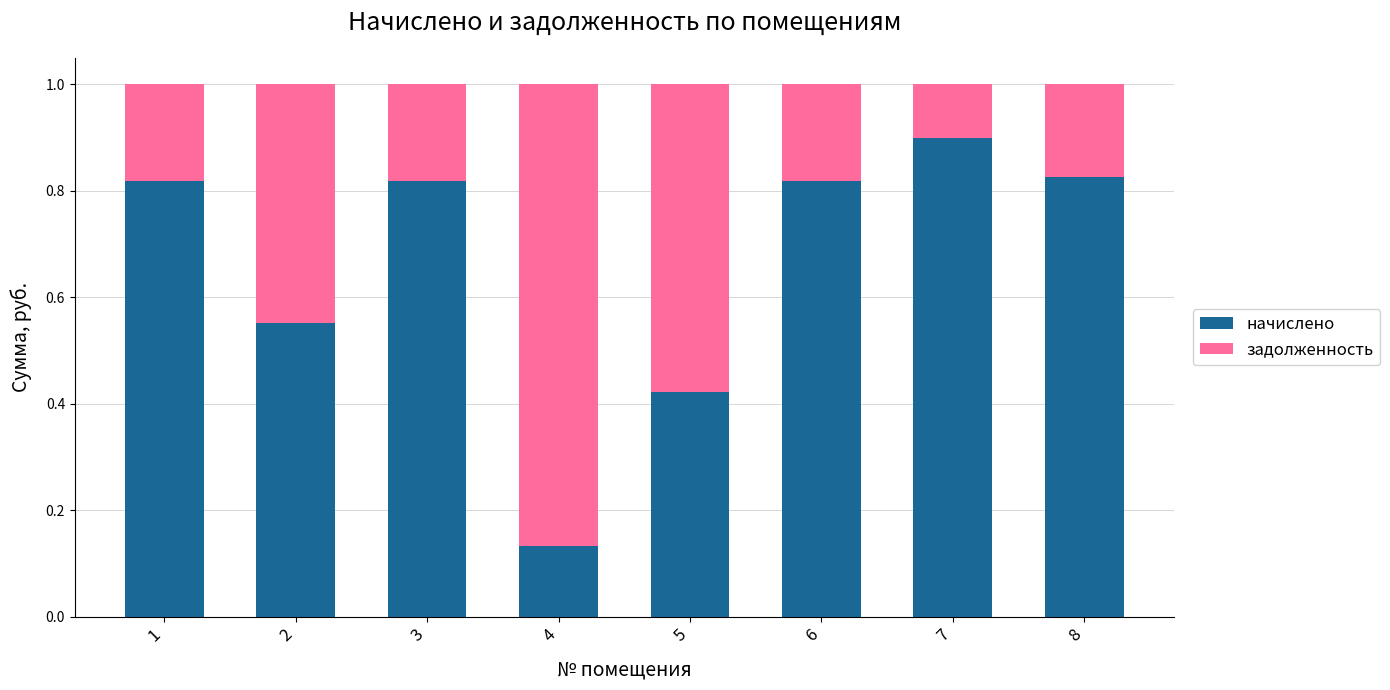

True or false: начислено has a value of 0.4 at 8.

False